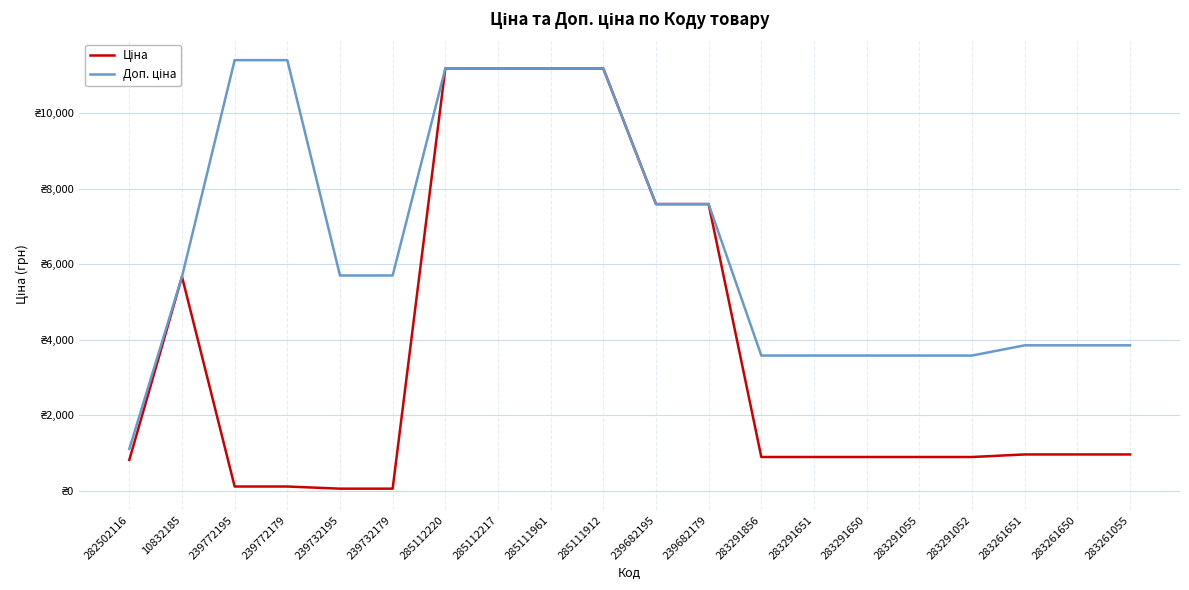

What is the average value of the Ціна series?

3707.5